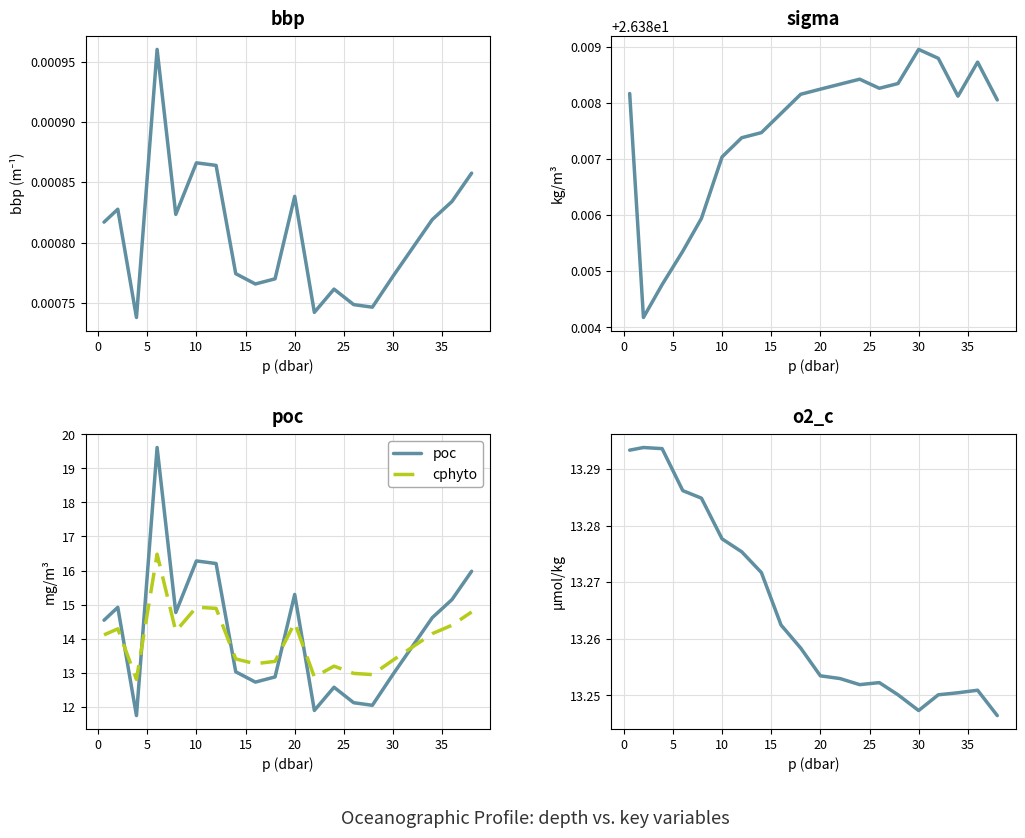

Is it true that cphyto equals 14.9 at 10?

True